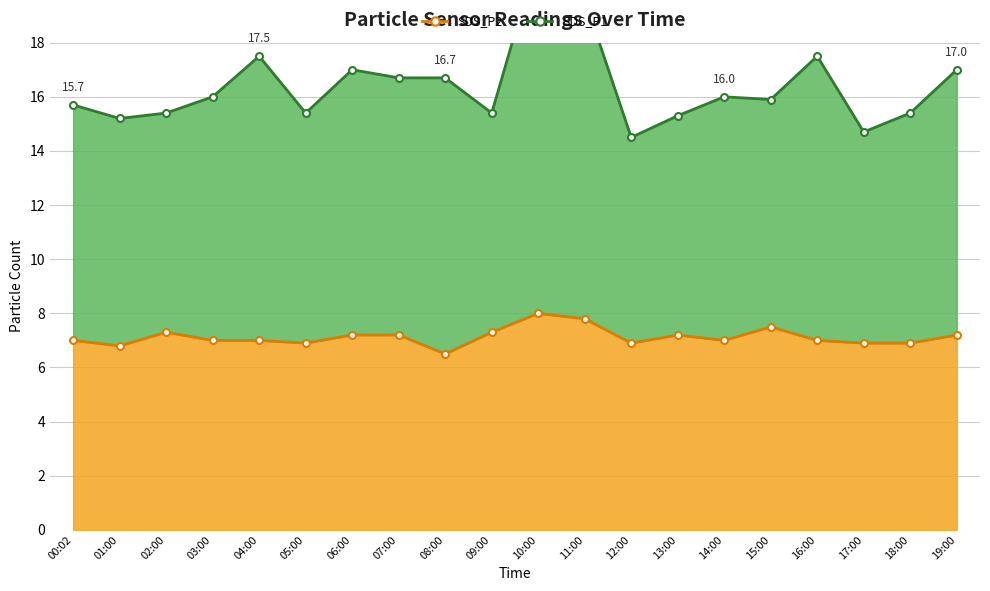

How many data points in SDS_P1 are less than 16?

10